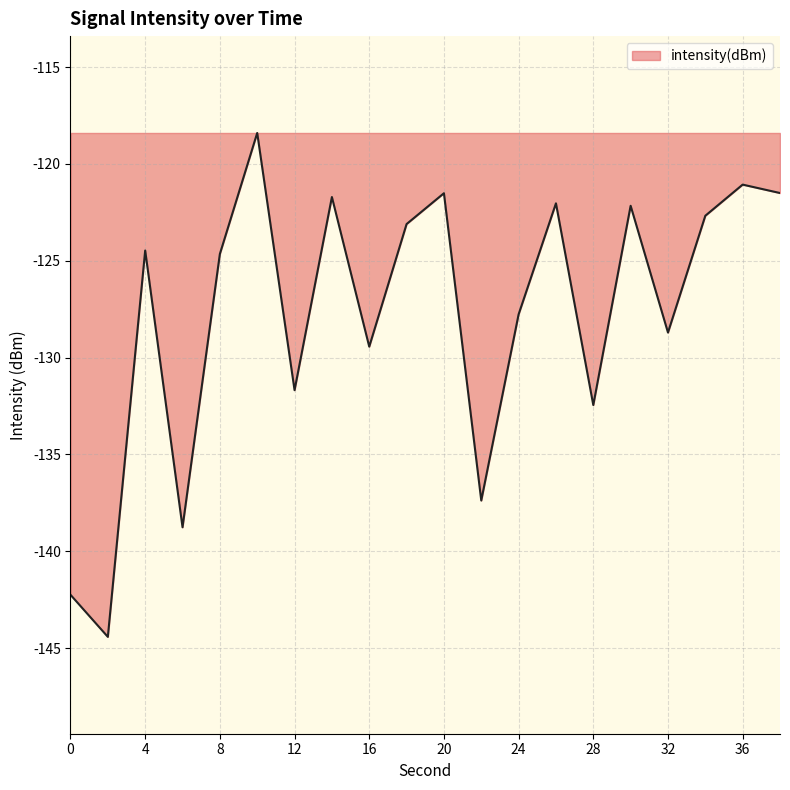

What is the minimum value shown in the chart?

-144.4